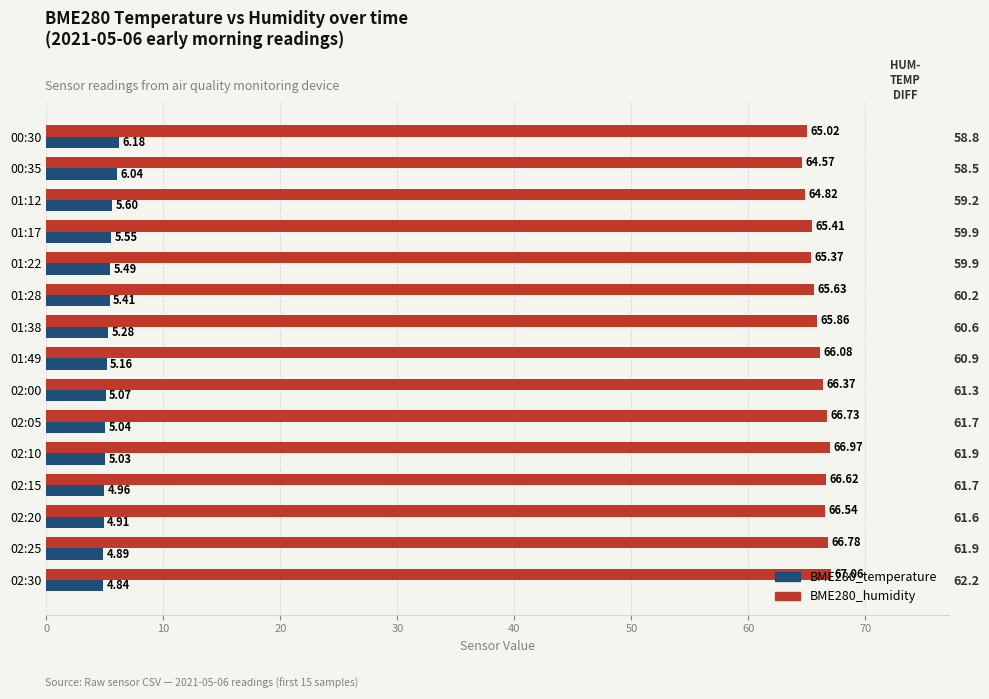

At 70, list the series in order from largest to smallest.

BME280_humidity, BME280_temperature